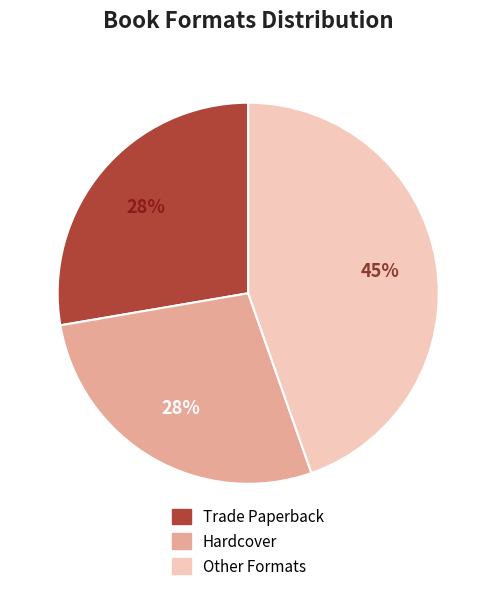

To the nearest percent, what is the difference between the largest and smallest slice percentages?

17%